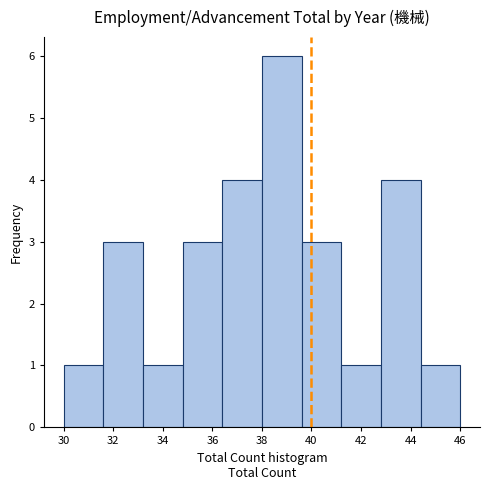

Reading left to right, list every bar in this chart as the range it spans on the x-axis followed by its height. The values are not printed on the chart, so give them approximately, as read against the axis.

30.0 to 31.6: 1
31.6 to 33.2: 3
33.2 to 34.8: 1
34.8 to 36.4: 3
36.4 to 38.0: 4
38.0 to 39.6: 6
39.6 to 41.2: 3
41.2 to 42.8: 1
42.8 to 44.4: 4
44.4 to 46.0: 1